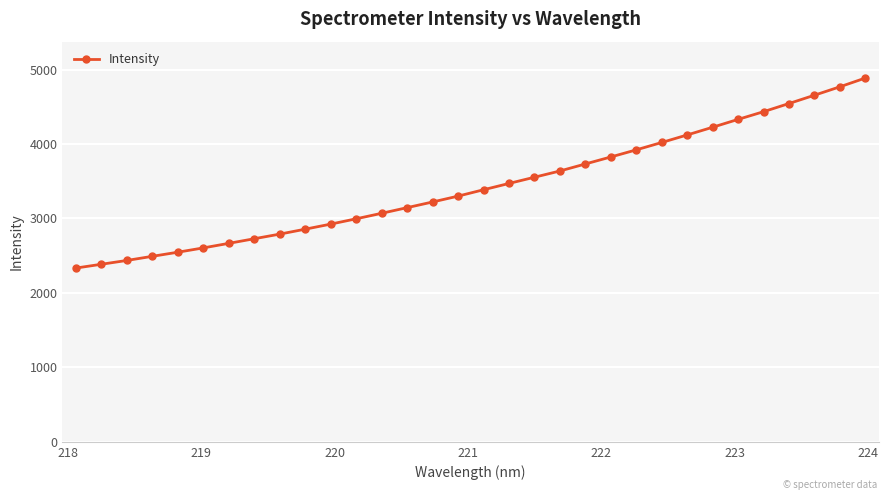

What is the sum of all values?

109995.7